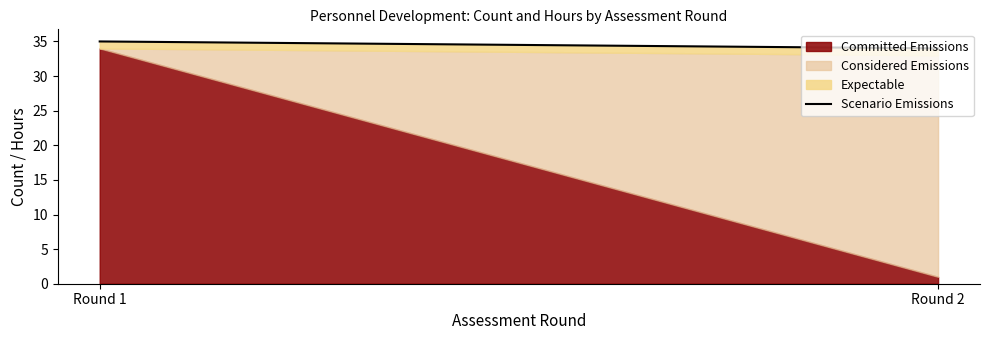

What is the value of the 1st point from the left?

35